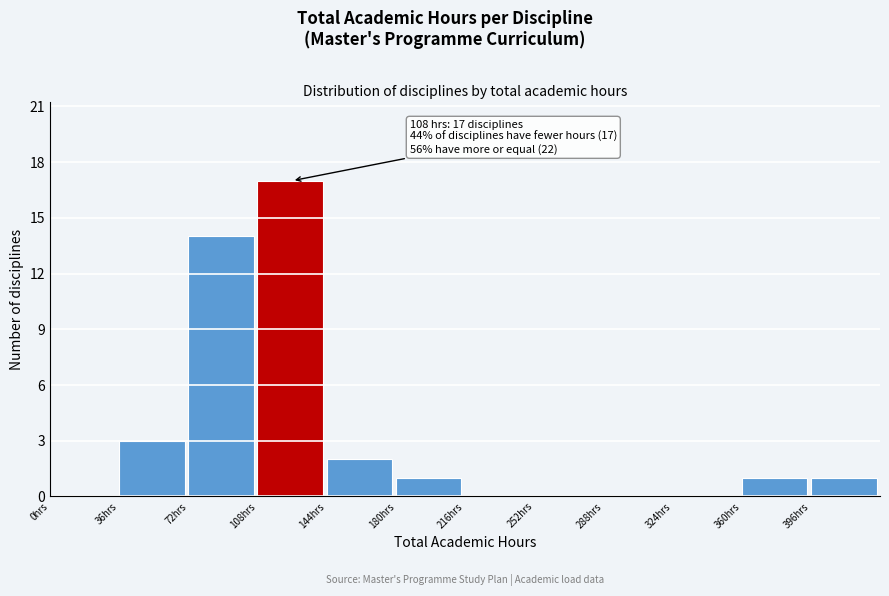

Which range on the x-axis has the tallest bar?

108 to 144